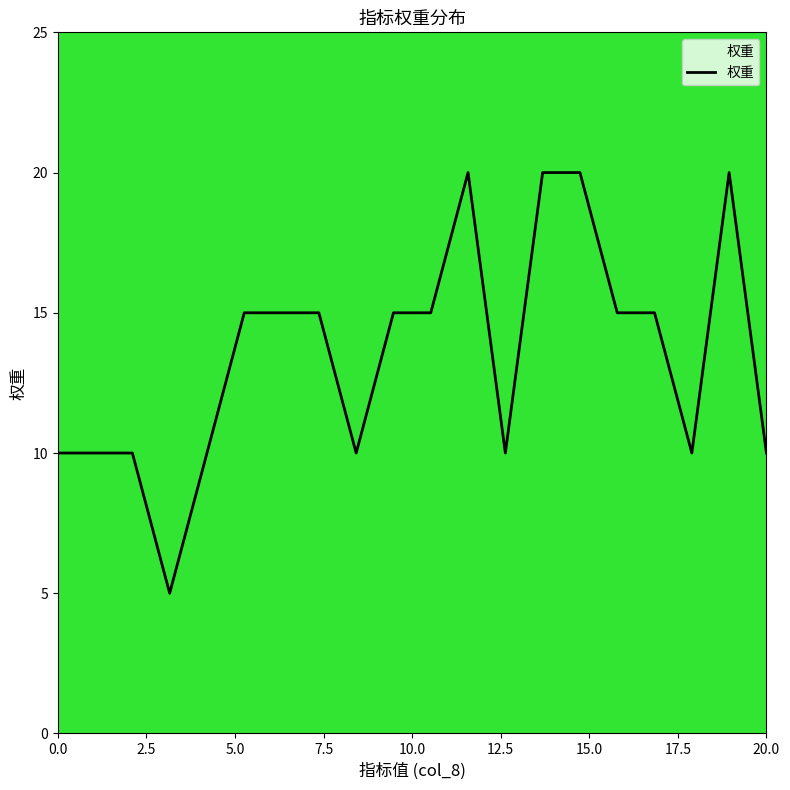

Reading left to right, extract all data points from this chart.

10	10	10	5	10	15	15	15	10	15	15	20	10	20	20	15	15	10	20	10